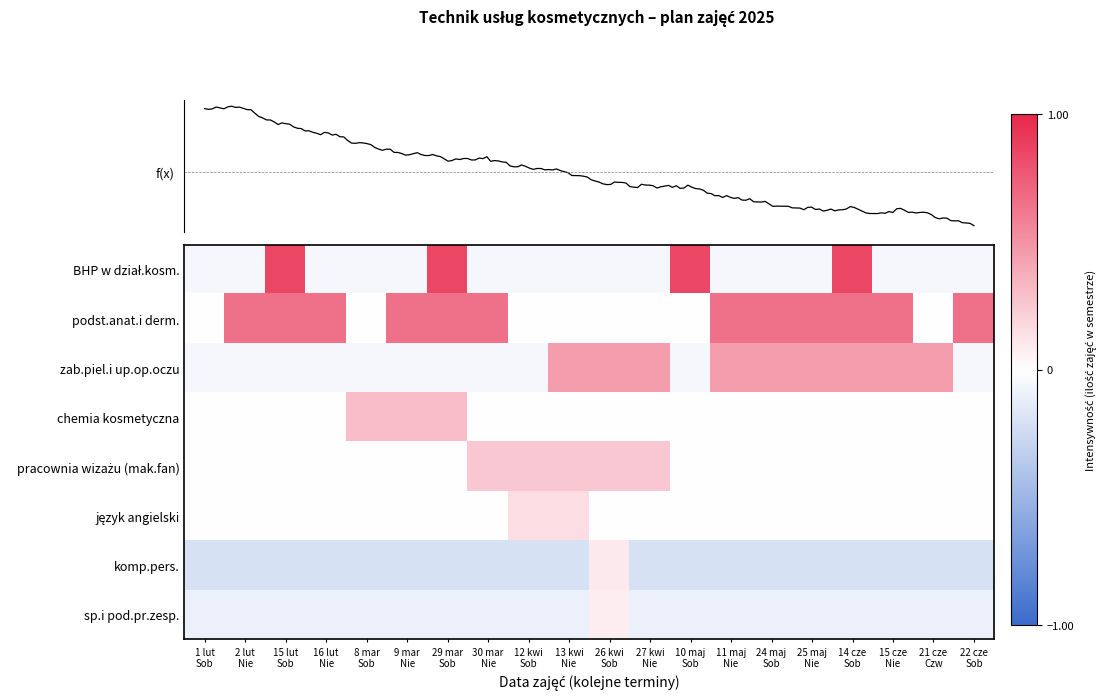

Which series has the largest total across all categories?

podst.anat.i derm.